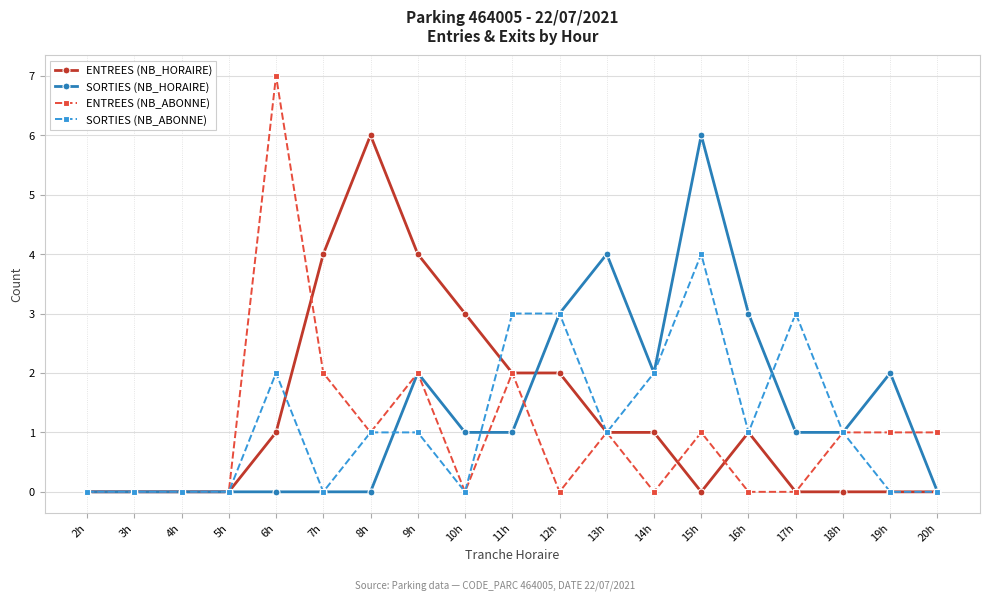

Which category has the highest value across all series?

6h